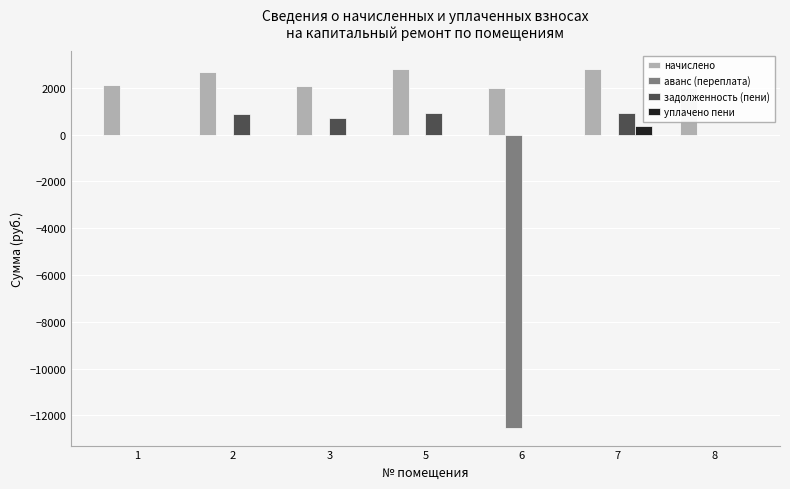

How many values in the задолженность (пени) series exceed 699?

4